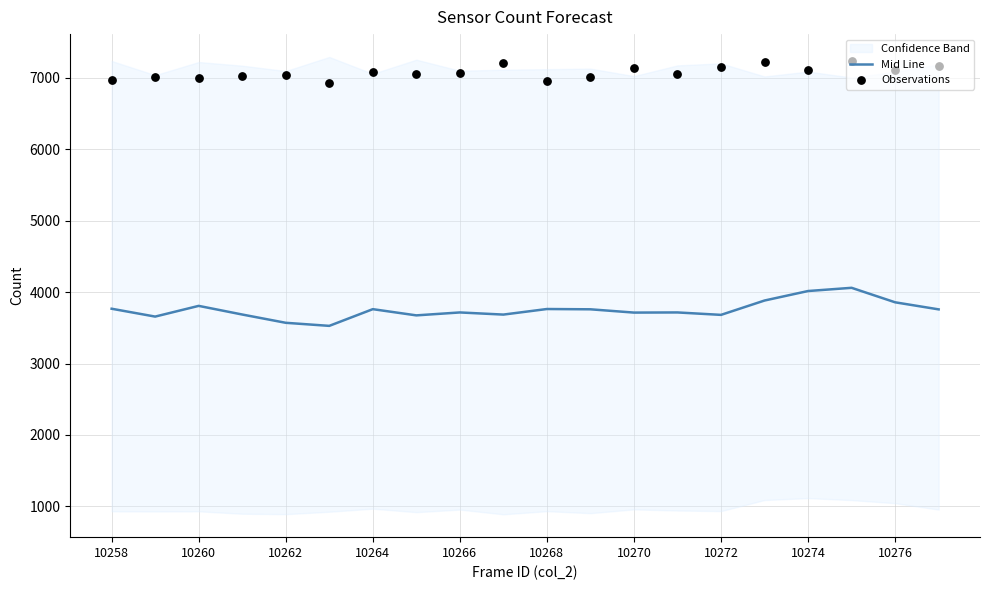

Which series reaches the maximum Y coordinate?

Observations